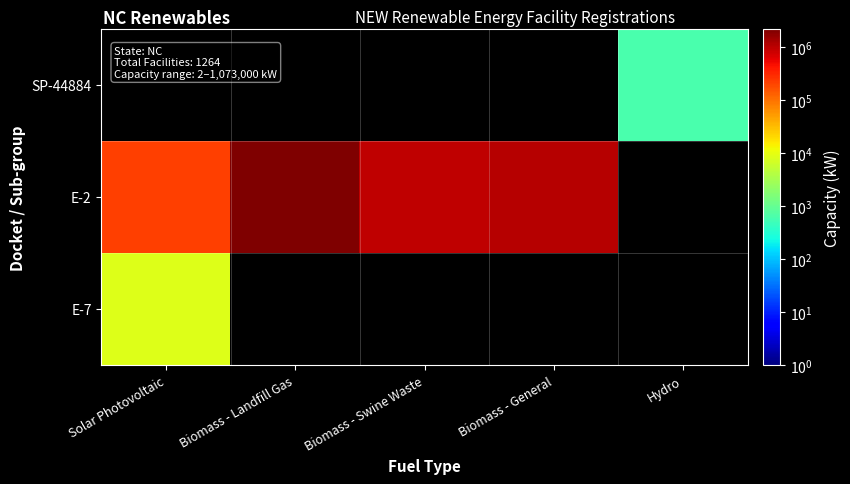

List the labels in order of E-7 value, largest first.

Solar Photovoltaic, Biomass - Landfill Gas, Biomass - Swine Waste, Biomass - General, Hydro